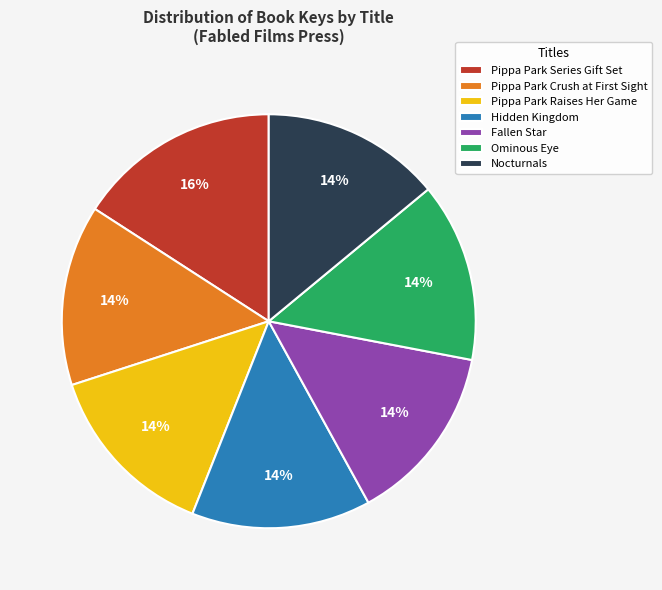

Is Pippa Park Series Gift Set the majority of the pie?

No